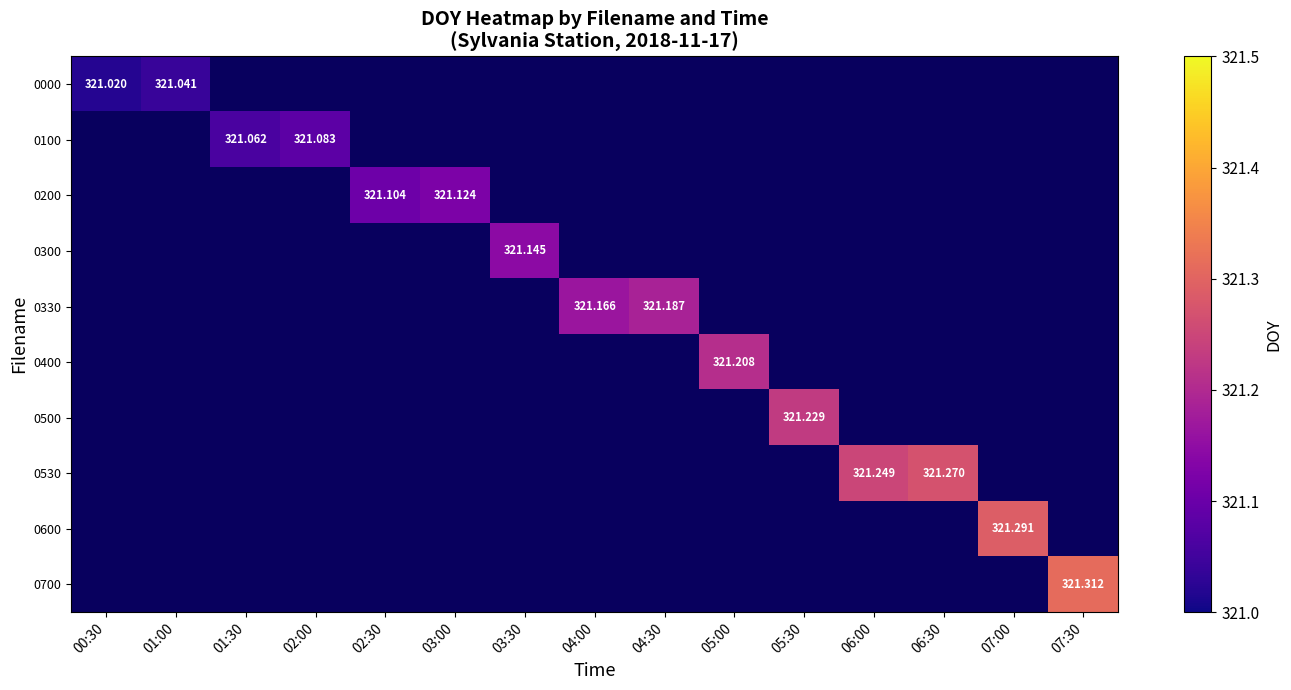

What is the smallest value displayed?

321.0